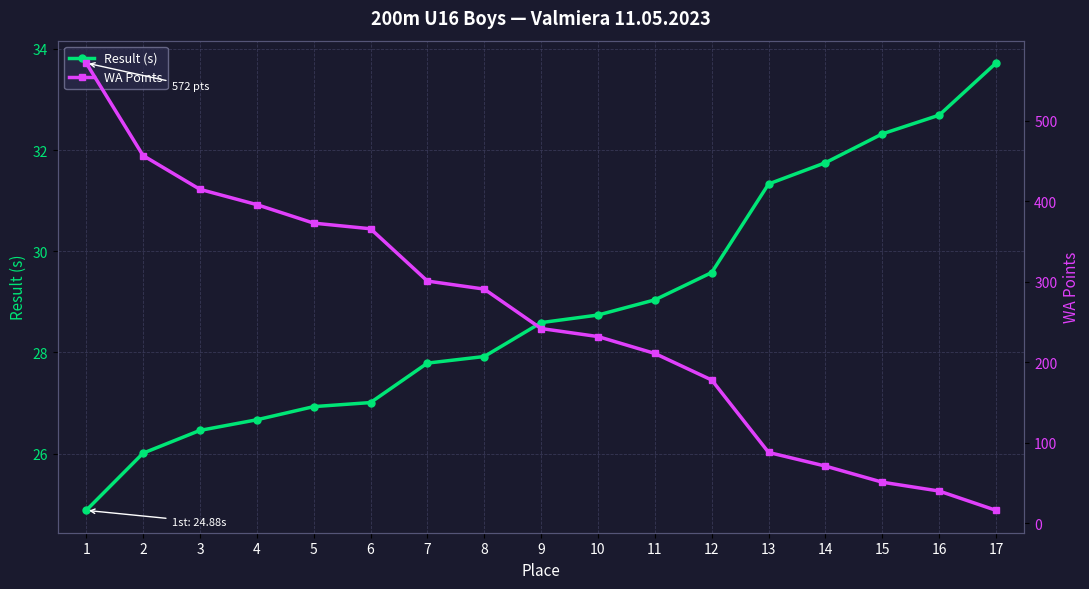

Where does the WA Points series first go above 242?

1